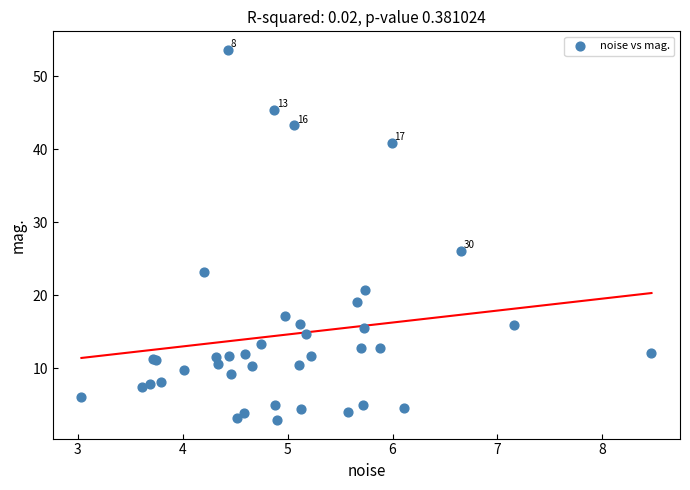

What Y value in the scatter plot is closest to 28?

26.0